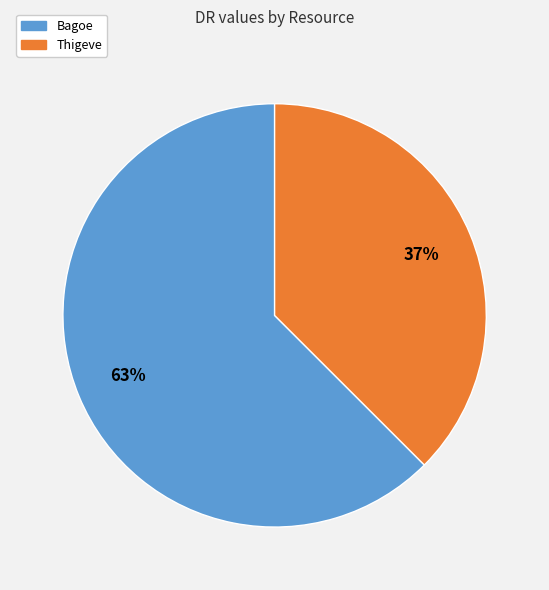

The Bagoe slice represents 50% of the pie. True or false?

False